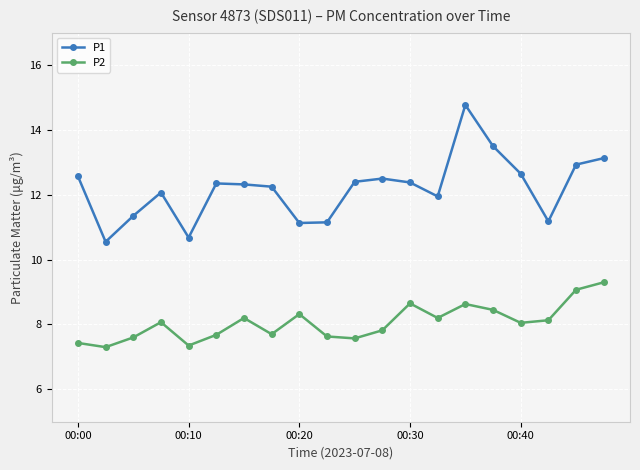

Which series has the widest spread of values?

P1